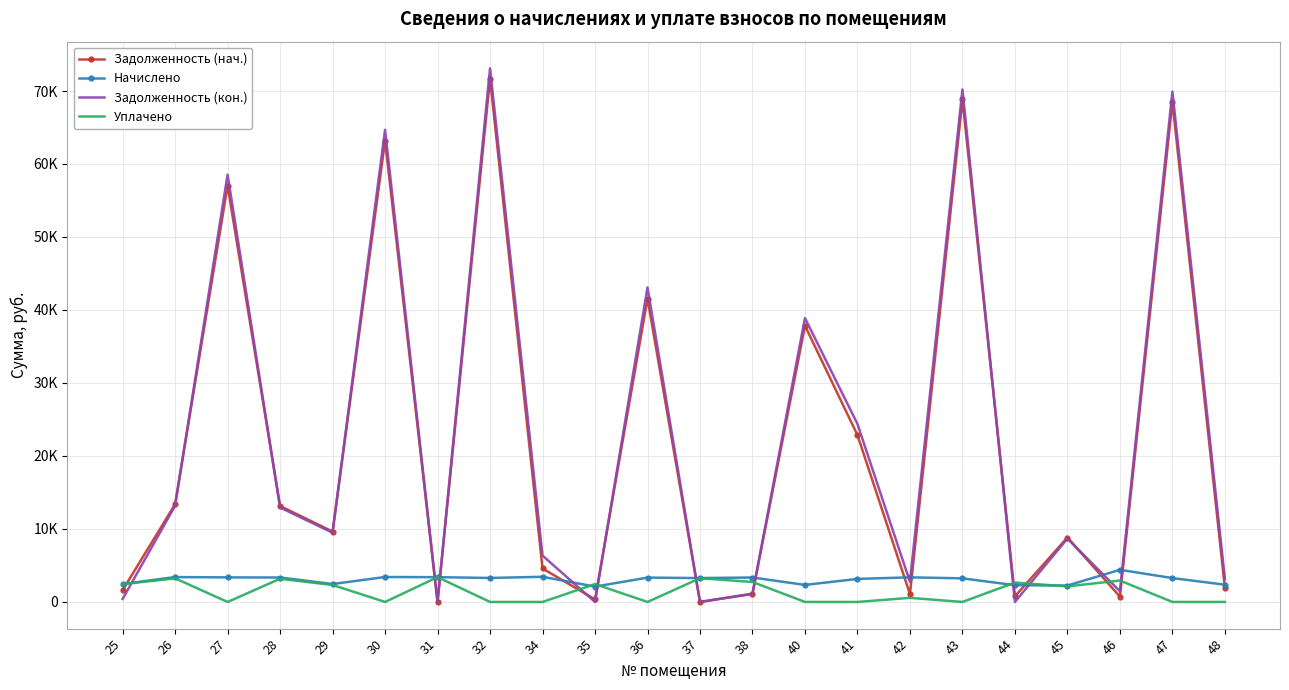

What are all the series names shown in the legend?

Задолженность (нач.), Начислено, Задолженность (кон.), Уплачено